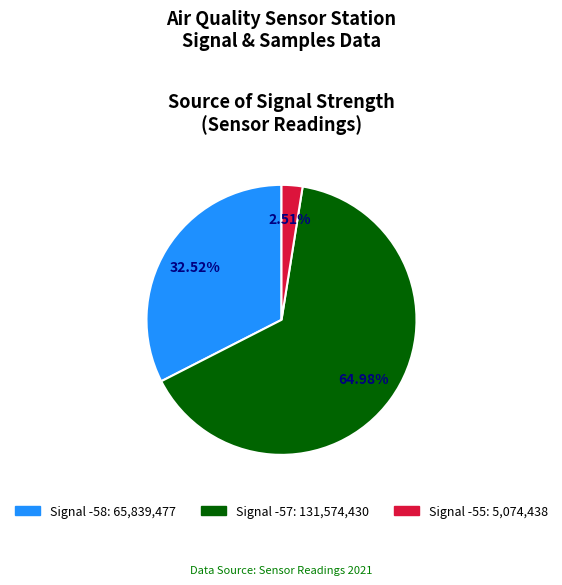

How many slices are in this pie chart?

3